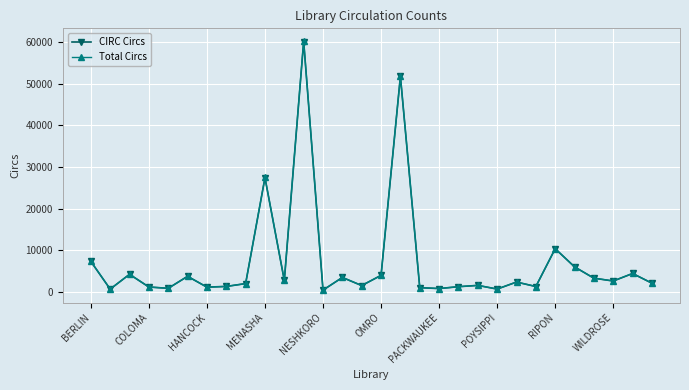

Where is Total Circs nearest to the value 30357?

MENASHA